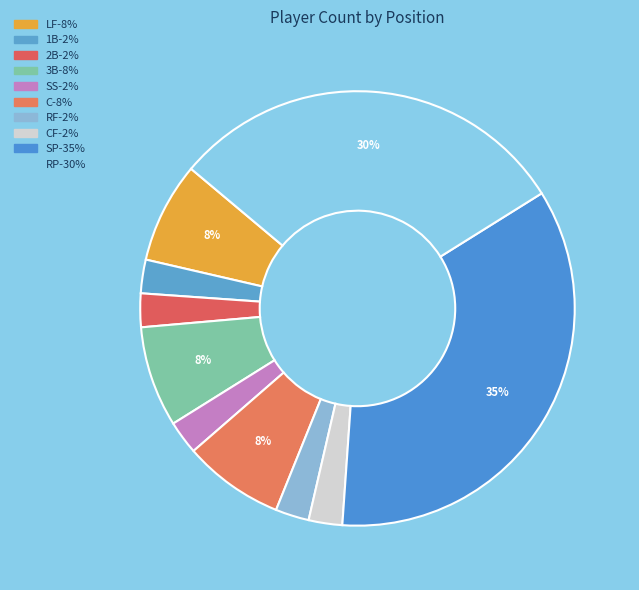

Rank the categories by value from highest to lowest.

SP, RP, LF, 3B, C, 1B, 2B, SS, RF, CF